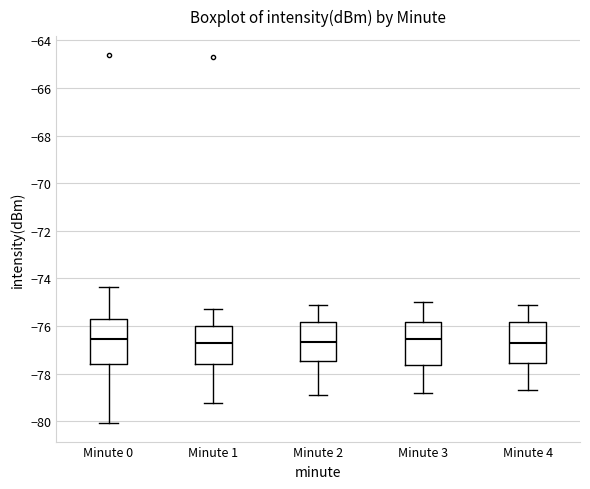

Reading left to right, read every box against the y-axis: the position of its median line, the range the box covers, and the ends of its whiskers. The values are not printed on the chart, so give them approximately, as read against the axis.

Minute 0: median -76.6, box -77.6 to -75.8, whiskers -80.0 to -74.4
Minute 1: median -76.6, box -77.6 to -76.0, whiskers -79.2 to -75.2
Minute 2: median -76.6, box -77.4 to -75.8, whiskers -78.8 to -75.0
Minute 3: median -76.6, box -77.6 to -75.8, whiskers -78.8 to -75.0
Minute 4: median -76.6, box -77.6 to -75.8, whiskers -78.6 to -75.0